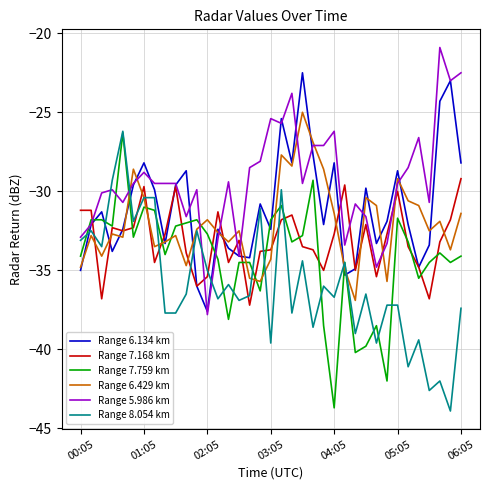

What is the average value of the Range 6.134 km series?

-31.0